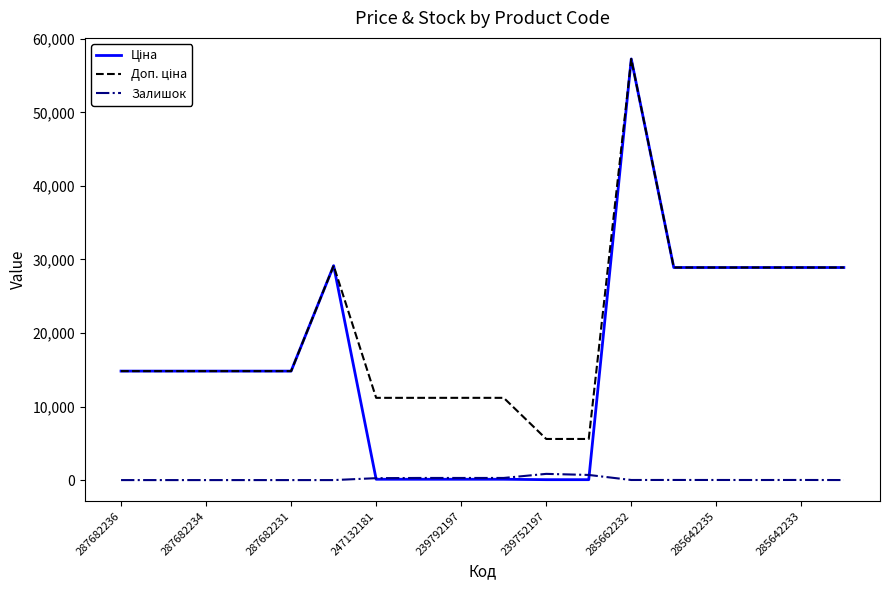

What is the maximum value shown in the chart?

57258.0